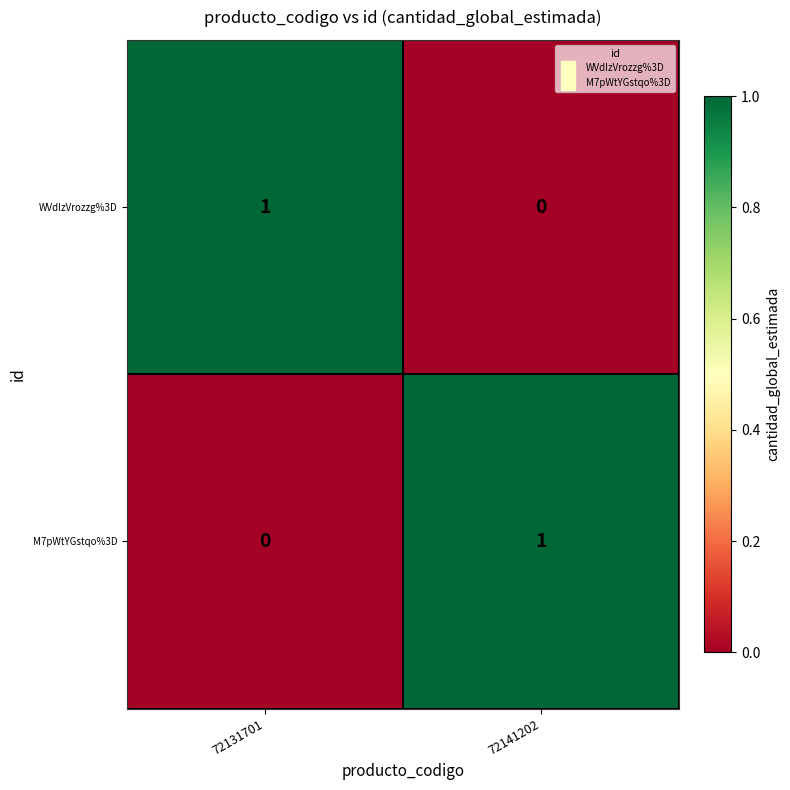

Rank the series at 72131701 from lowest to highest value.

M7pWtYGstqo%3D, WVdIzVrozzg%3D